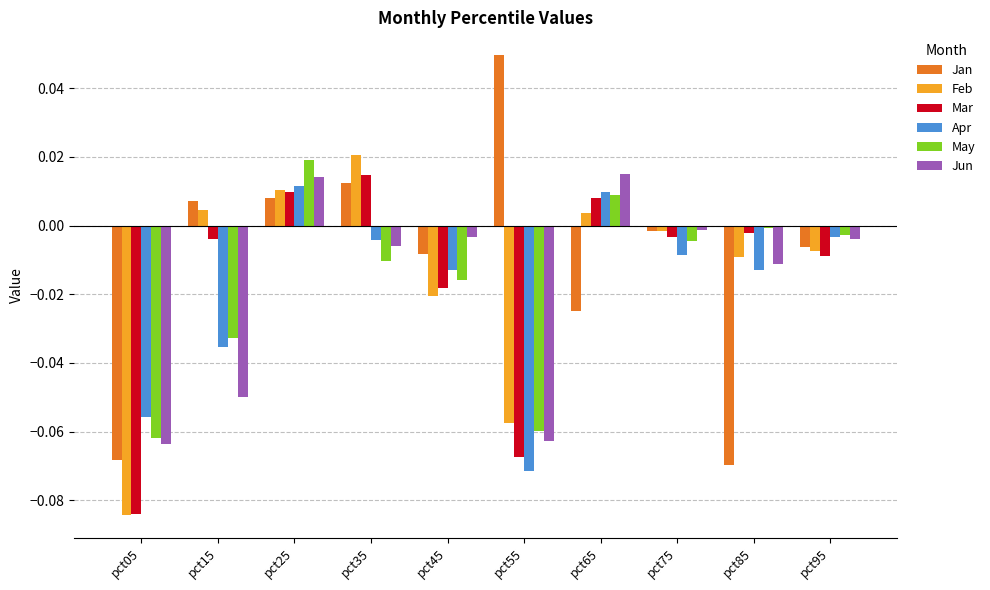

What are all the series names shown in the legend?

Jan, Feb, Mar, Apr, May, Jun